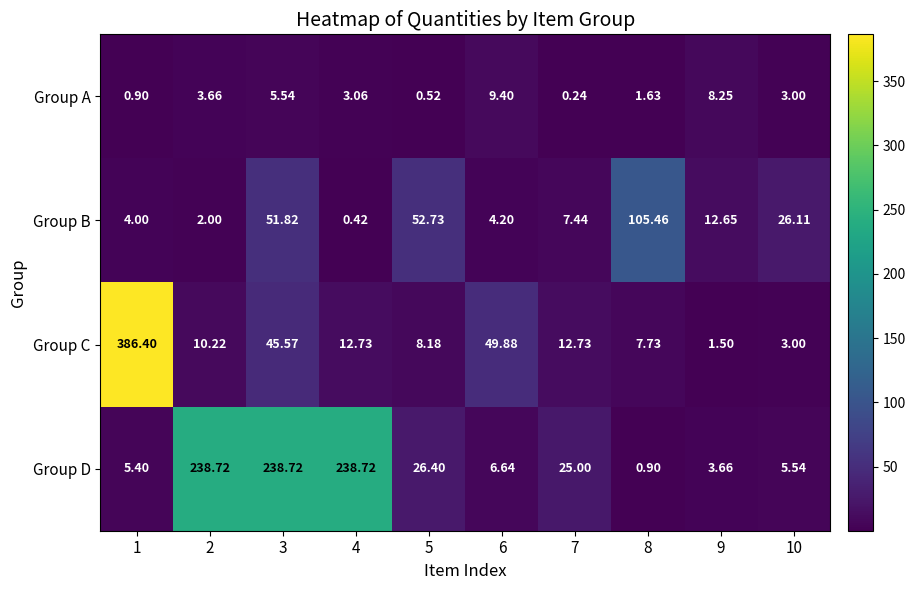

At which category is the sum across all series the highest?

1